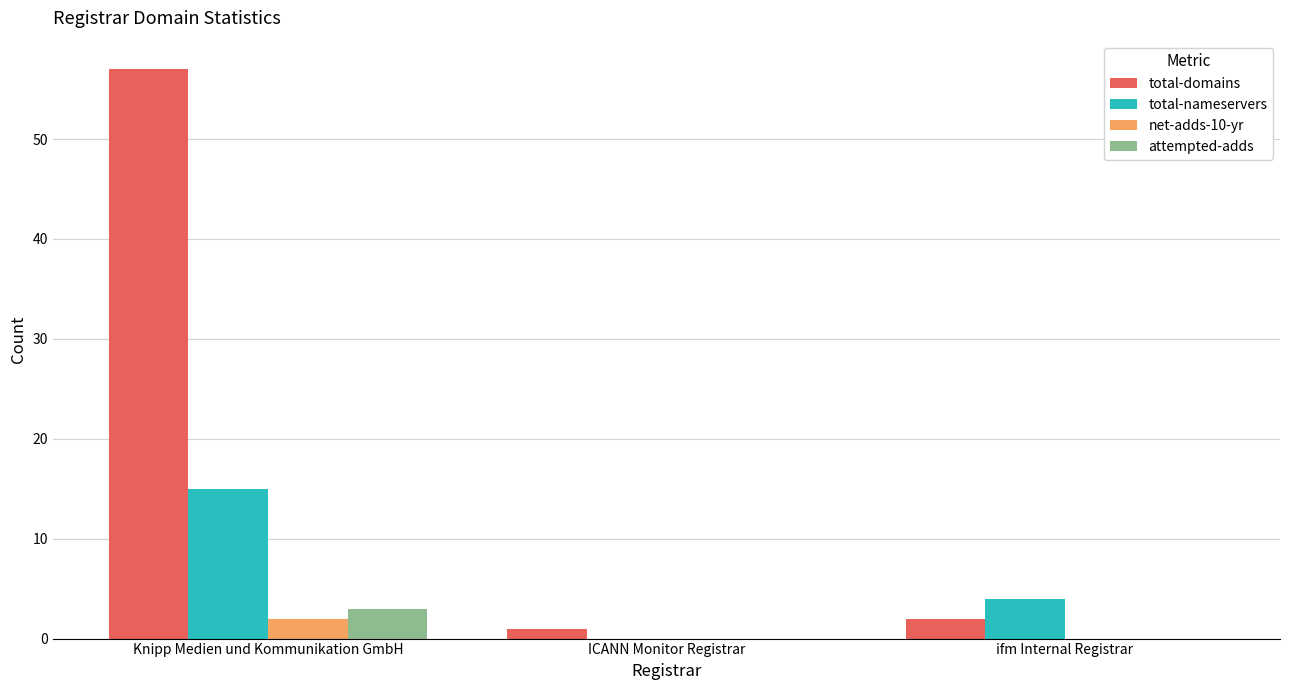

Which series has the largest total across all categories?

total-domains